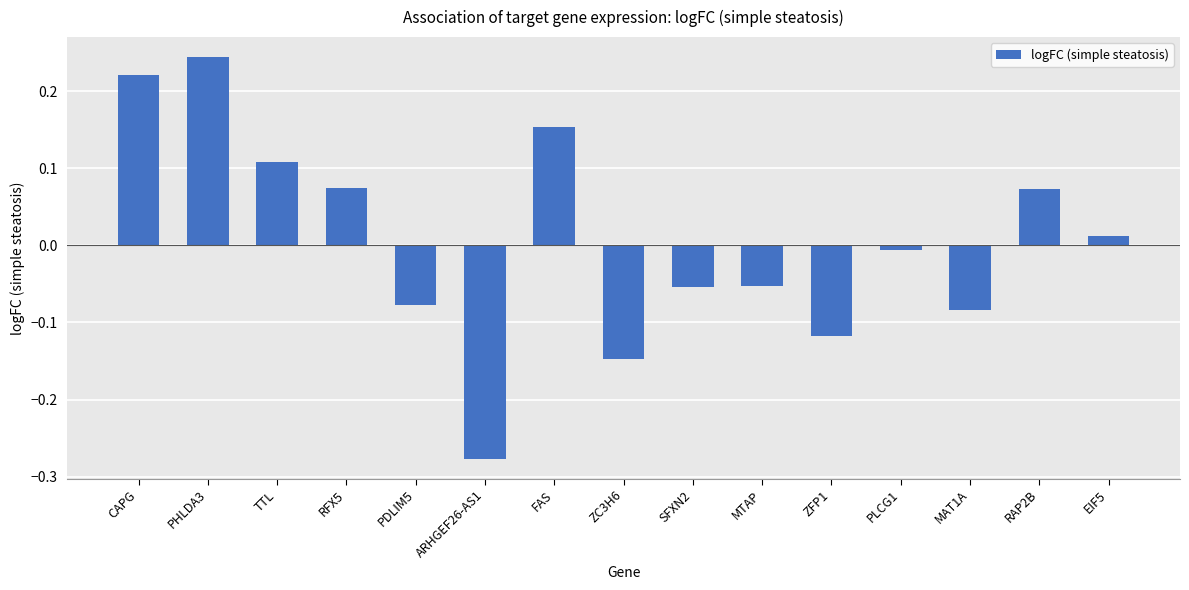

What is the label of the 6th bar from the left?

ARHGEF26-AS1